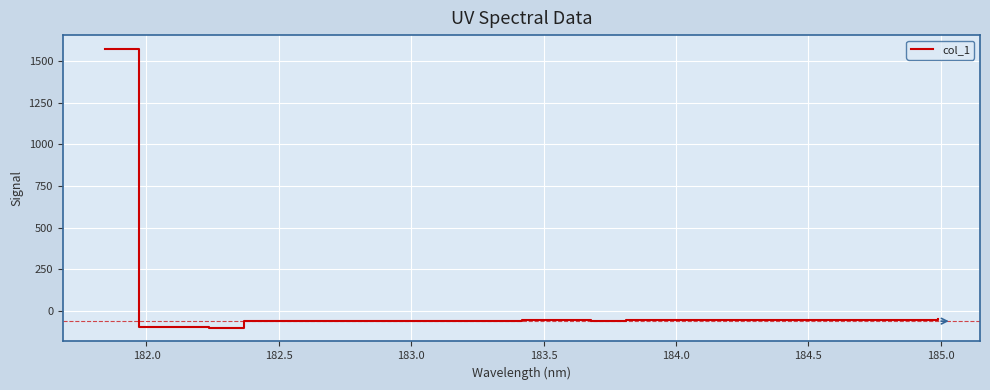

What is the maximum value shown in the chart?

1571.9